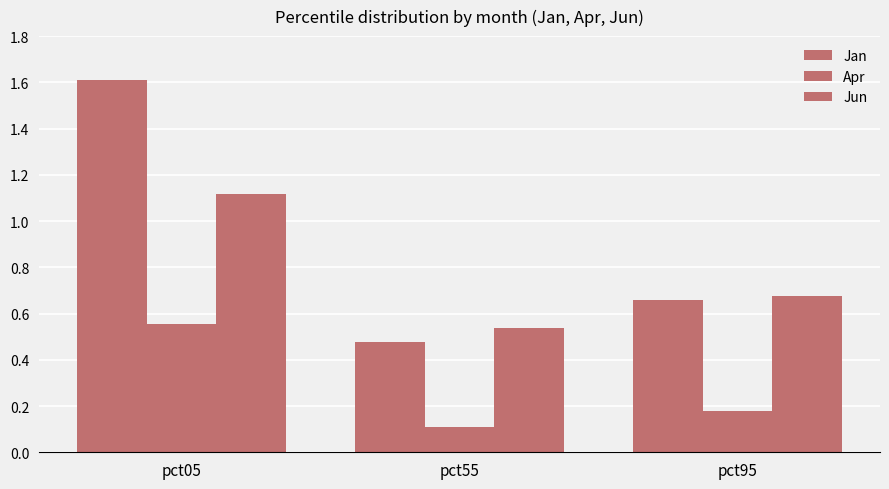

Count the number of data series in this chart.

3